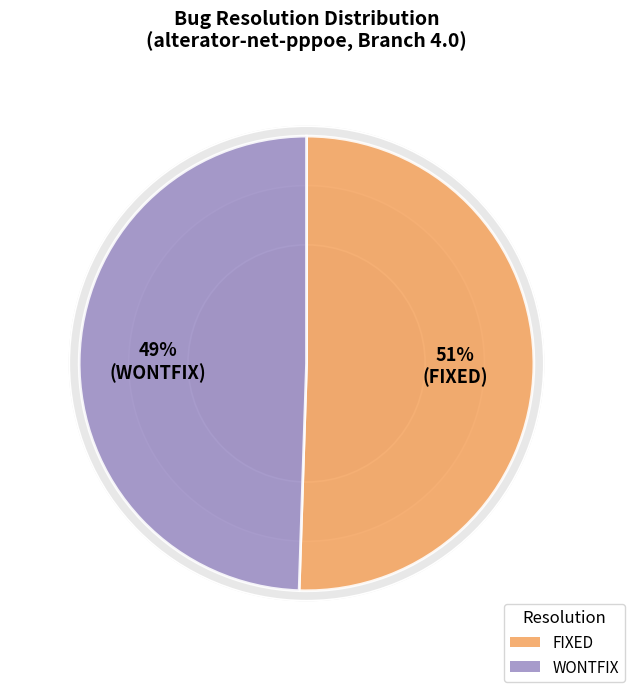

To the nearest percent, what is the combined percentage of FIXED and WONTFIX?

100%